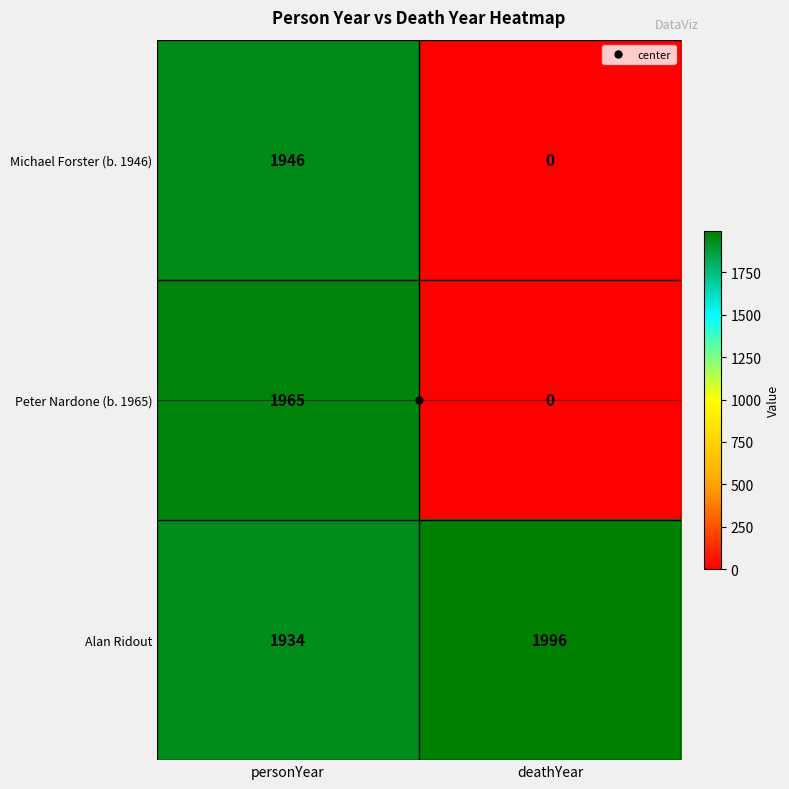

What is the difference between the Michael Forster (b. 1946) values at deathYear and personYear?

1946